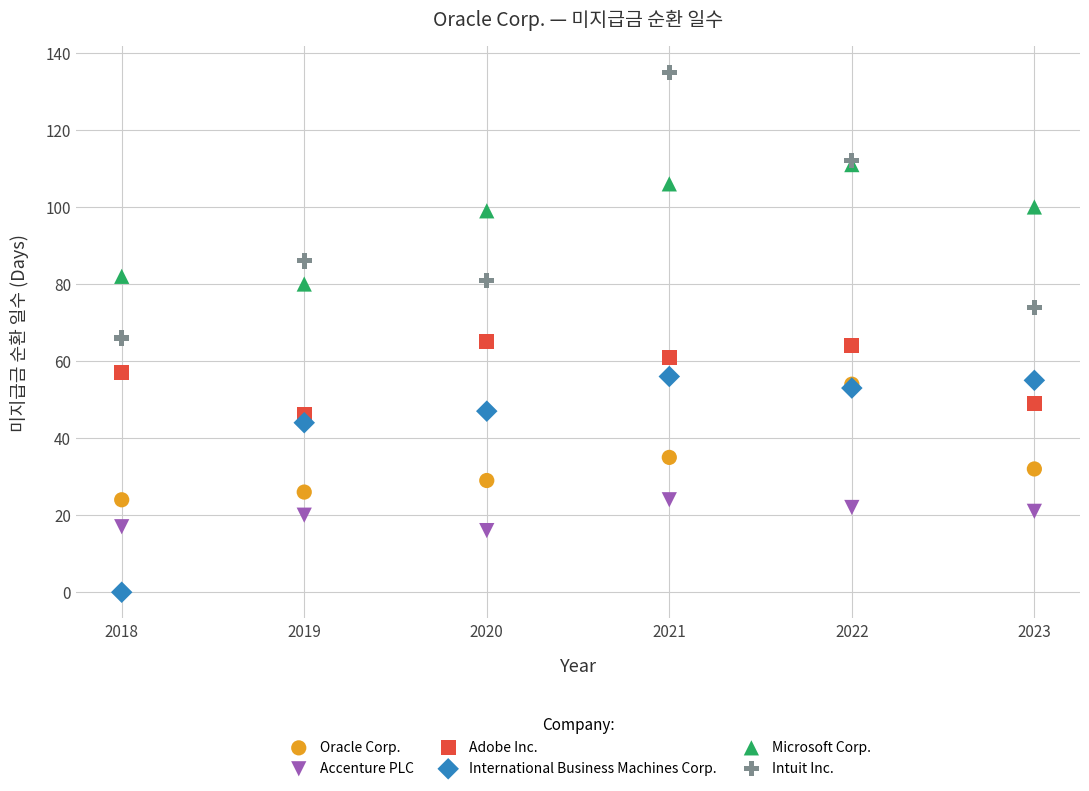

What are all the series names shown in the legend?

Oracle Corp., Accenture PLC, Adobe Inc., International Business Machines Corp., Microsoft Corp., Intuit Inc.